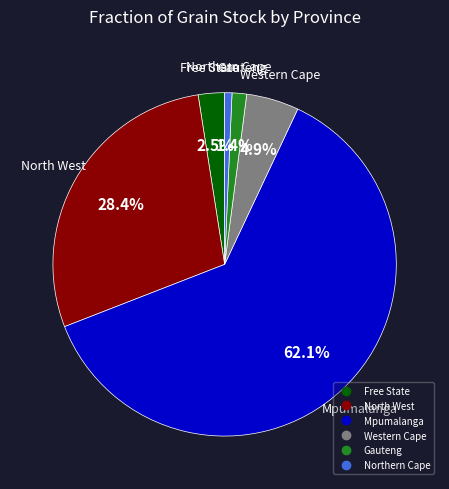

Does any single category account for the majority?

Yes